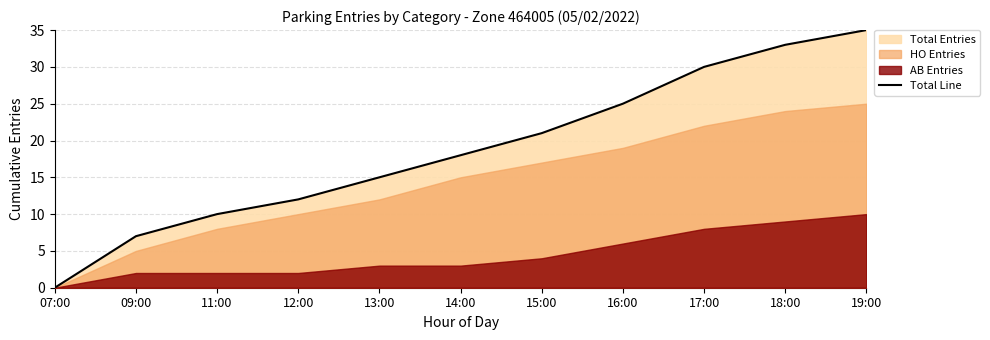

Rank the categories by value from lowest to highest.

07:00, 09:00, 11:00, 12:00, 13:00, 14:00, 15:00, 16:00, 17:00, 18:00, 19:00